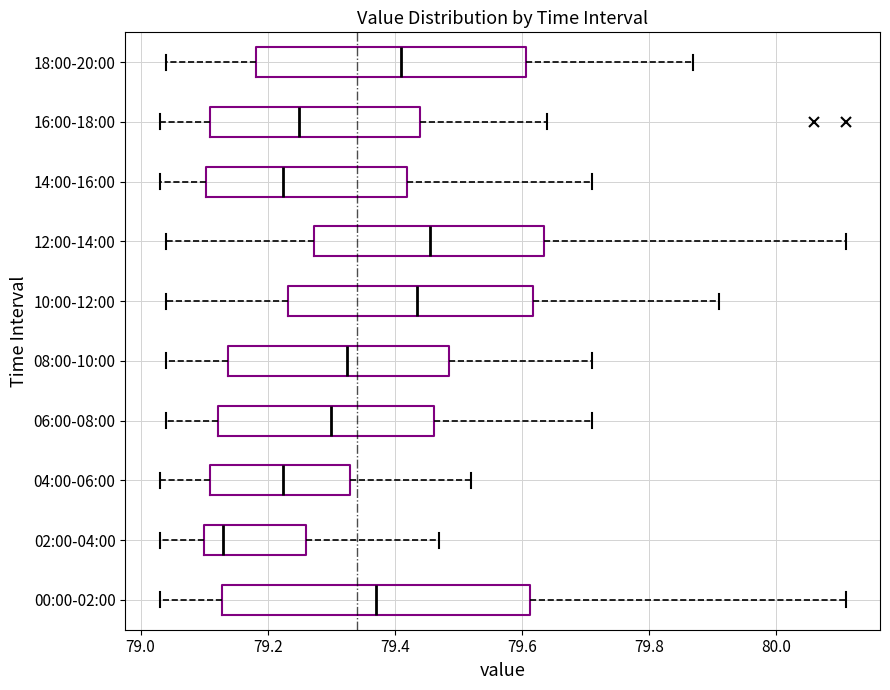

Where is the right edge of the box for 10:00-12:00 on the x-axis? The values are not printed on the chart, so give them approximately, as read against the axis.

79.62